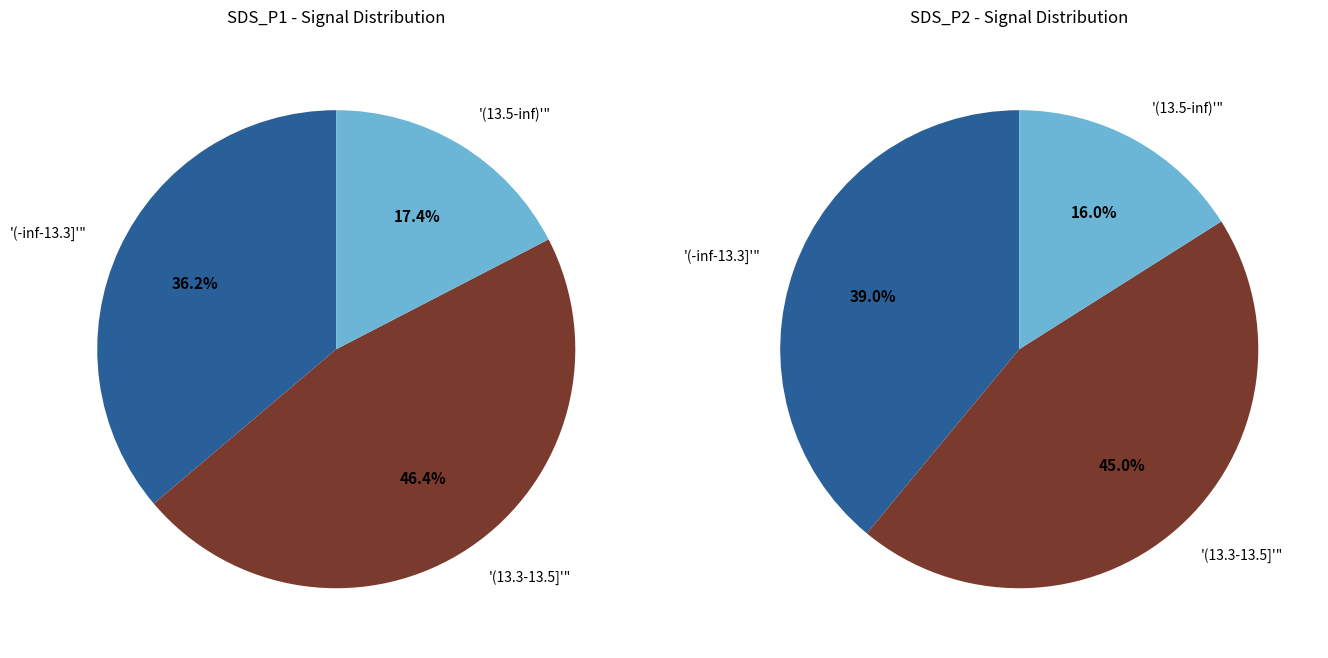

At 12, list the series in order from smallest to largest.

SDS_P2, SDS_P1